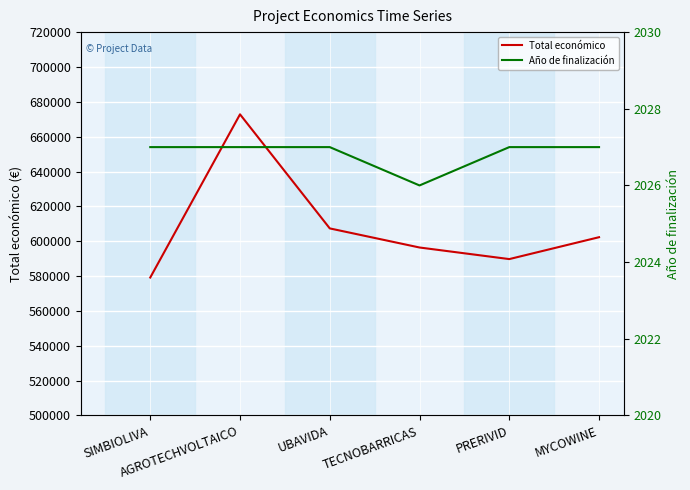

True or false: Total económico has a value of 607342.0 at UBAVIDA.

True